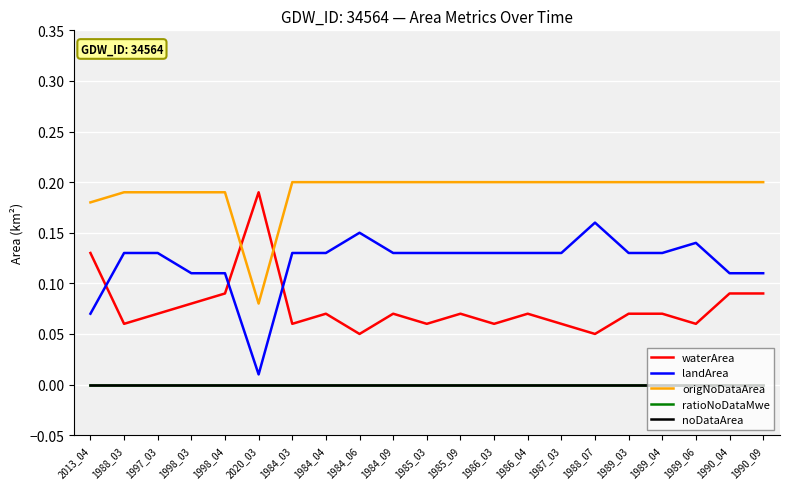

Does the chart have visible grid lines?

Yes